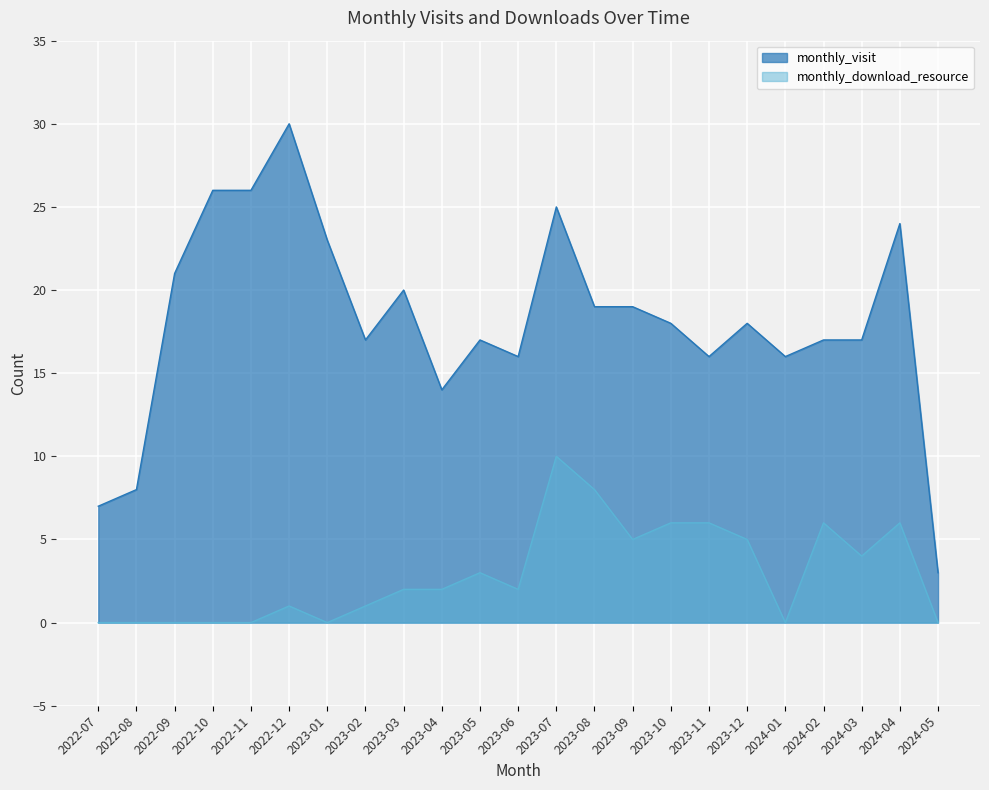

What are all the series names shown in the legend?

monthly_visit, monthly_download_resource